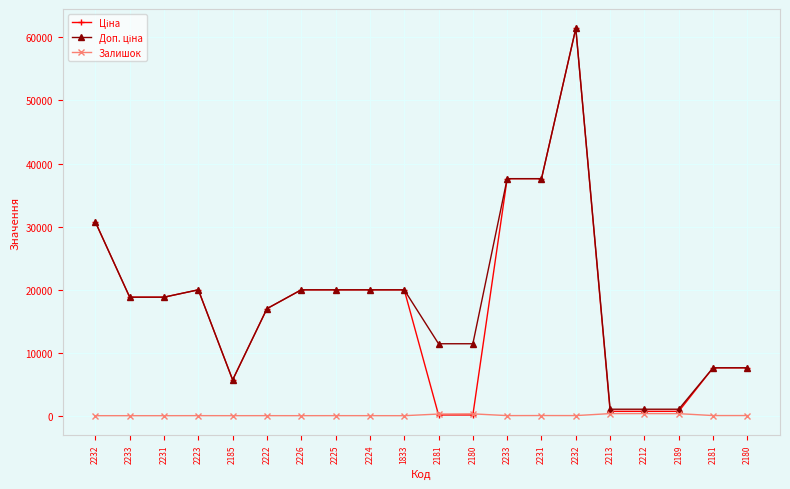

Reading right to left, transcribe all the data shown in this chart.

Ціна: 2180=7596.5	2181=7596.5	2189=693.7	2212=693.7	2213=693.7	2232=61434.3	2231=37593.6	2233=37593.6	2180=114.1	2181=114.1	1833=19964.2	2224=19964.2	2225=19964.2	2226=19964.2	2222=16976.3	2185=5673.8	2223=19964.2	2231=18796.8	2233=18796.8	2232=30717.1
Доп. ціна: 2180=7596.5	2181=7596.5	2189=1024.6	2212=1024.6	2213=1024.6	2232=61434.3	2231=37593.6	2233=37593.6	2180=11410.0	2181=11410.0	1833=19964.2	2224=19964.2	2225=19964.2	2226=19964.2	2222=16976.3	2185=5673.8	2223=19964.2	2231=18796.8	2233=18796.8	2232=30717.1
Залишок: 2180=21.0	2181=20.0	2189=322.0	2212=333.0	2213=330.0	2232=15.0	2231=22.0	2233=12.0	2180=290.0	2181=260.0	1833=0.0	2224=3.0	2225=5.0	2226=1.0	2222=4.0	2185=1.0	2223=5.0	2231=0.0	2233=0.0	2232=0.0